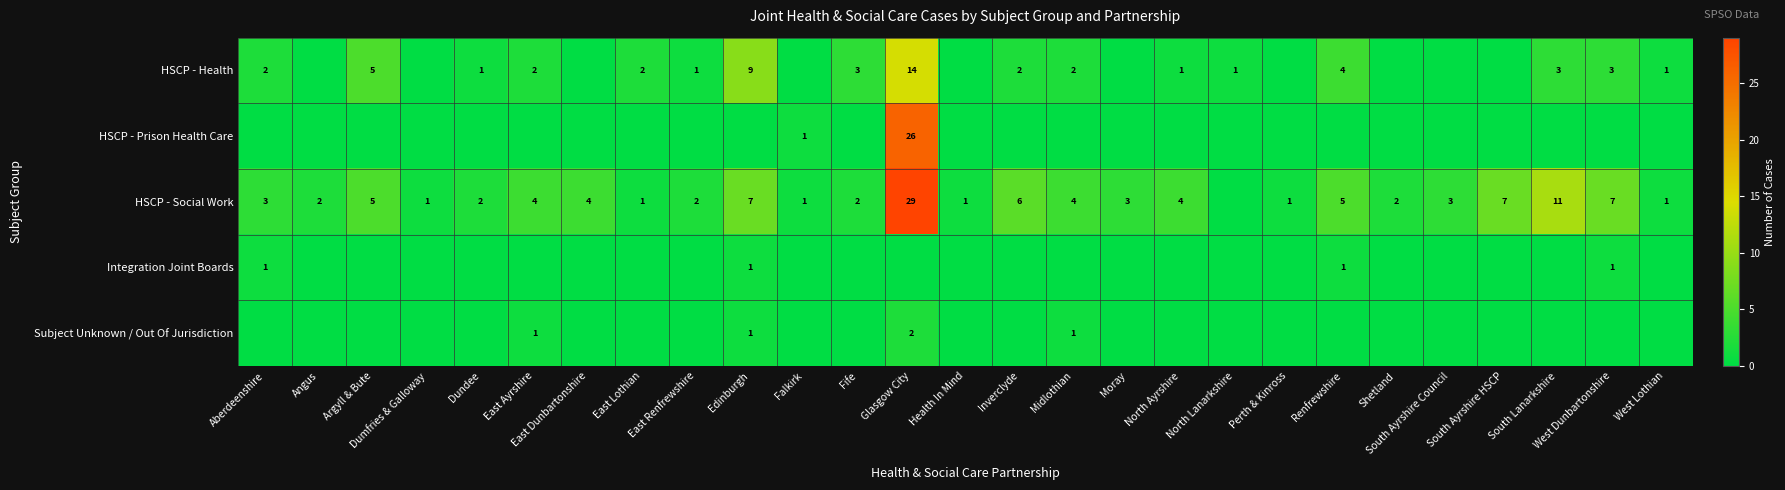

What is the spread (max minus min) of values at Aberdeenshire?

3